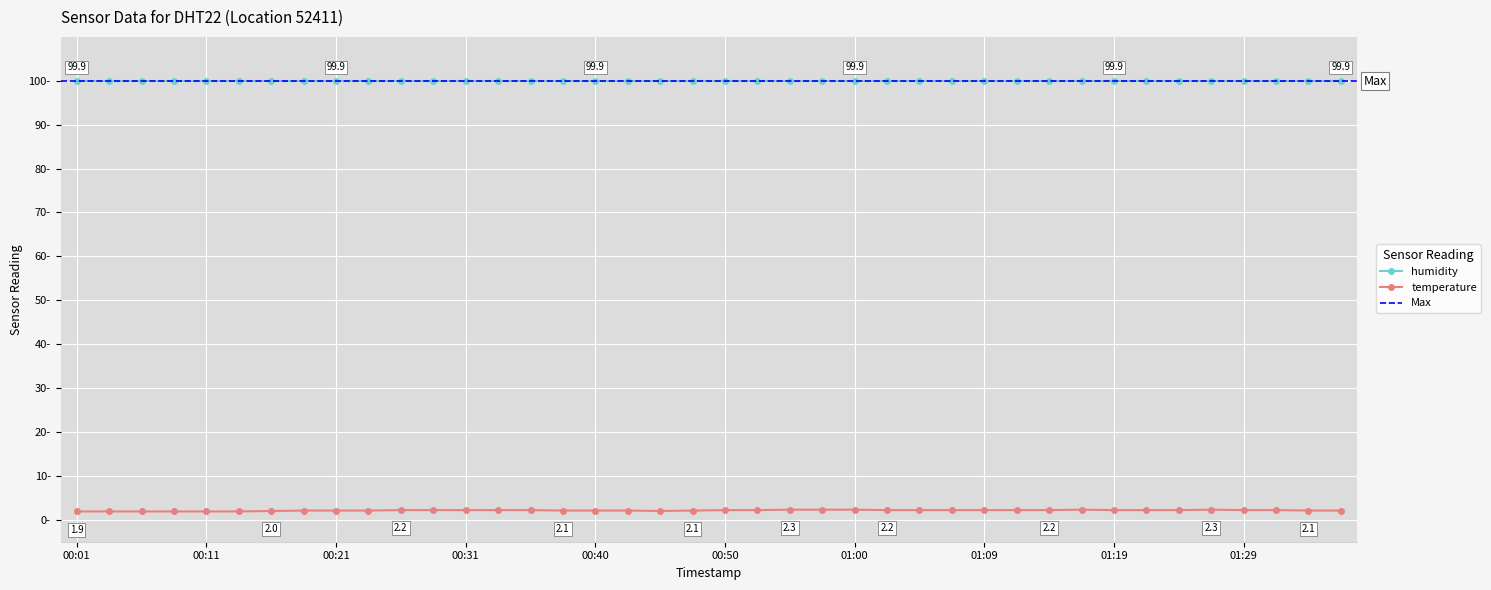

What is the difference between the values at 00:04 and 00:38?

0.2